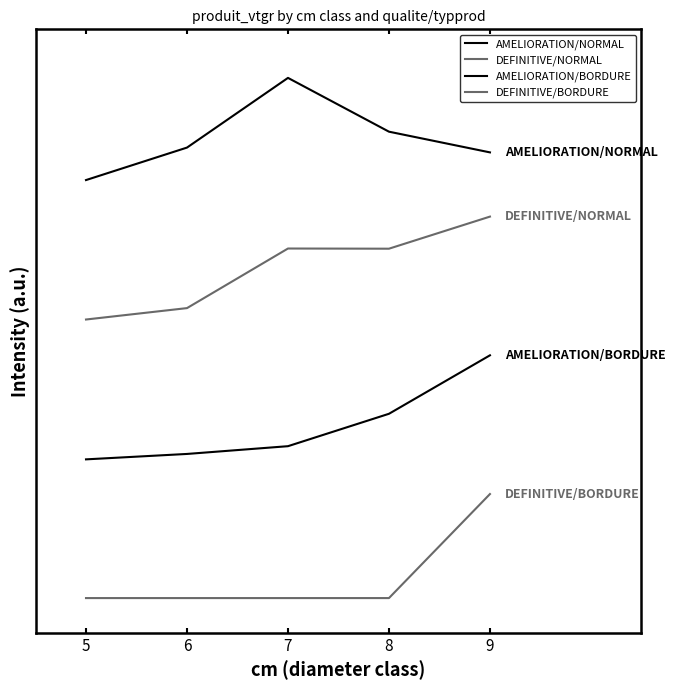

Is this an area chart (filled region under the line)?

No